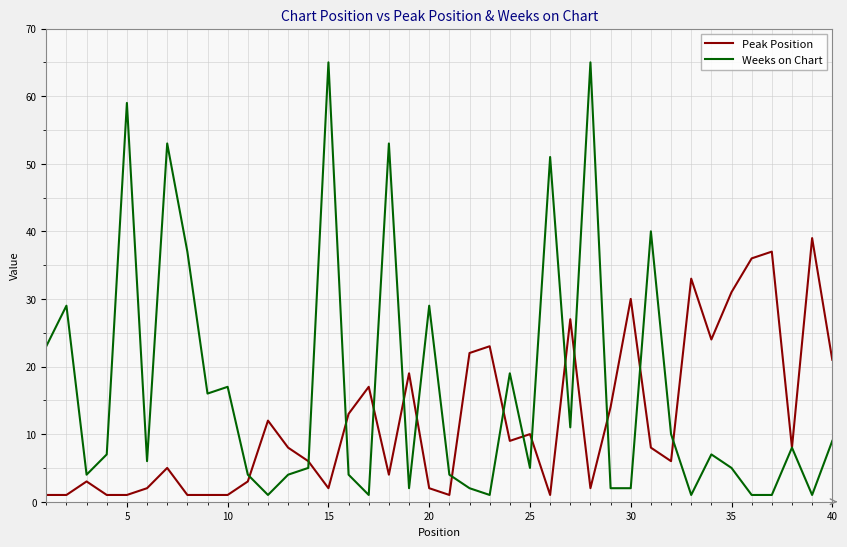

Rank the series by their maximum value, from lowest to highest.

Peak Position, Weeks on Chart